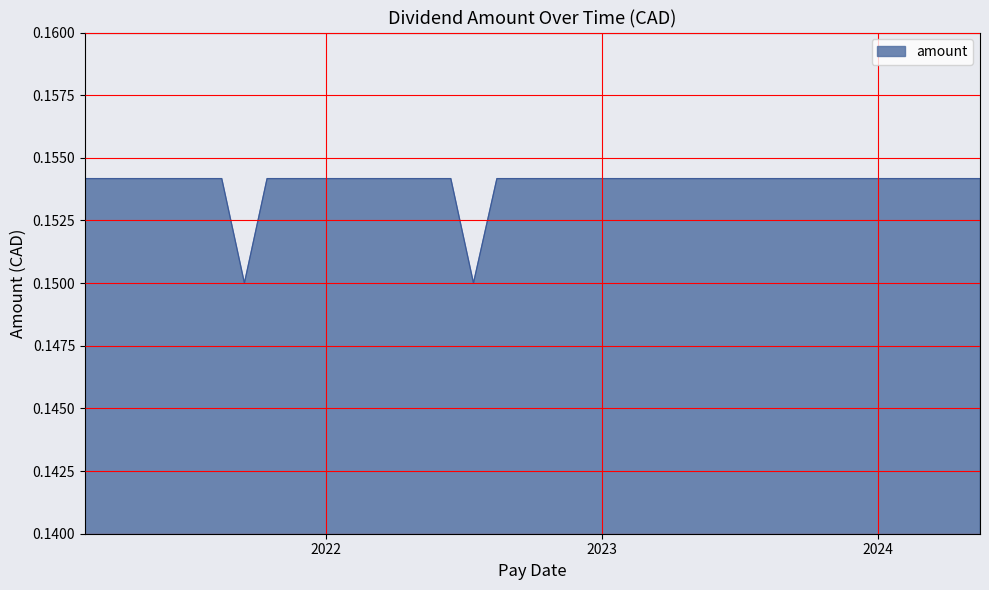

What is the average value?

0.2